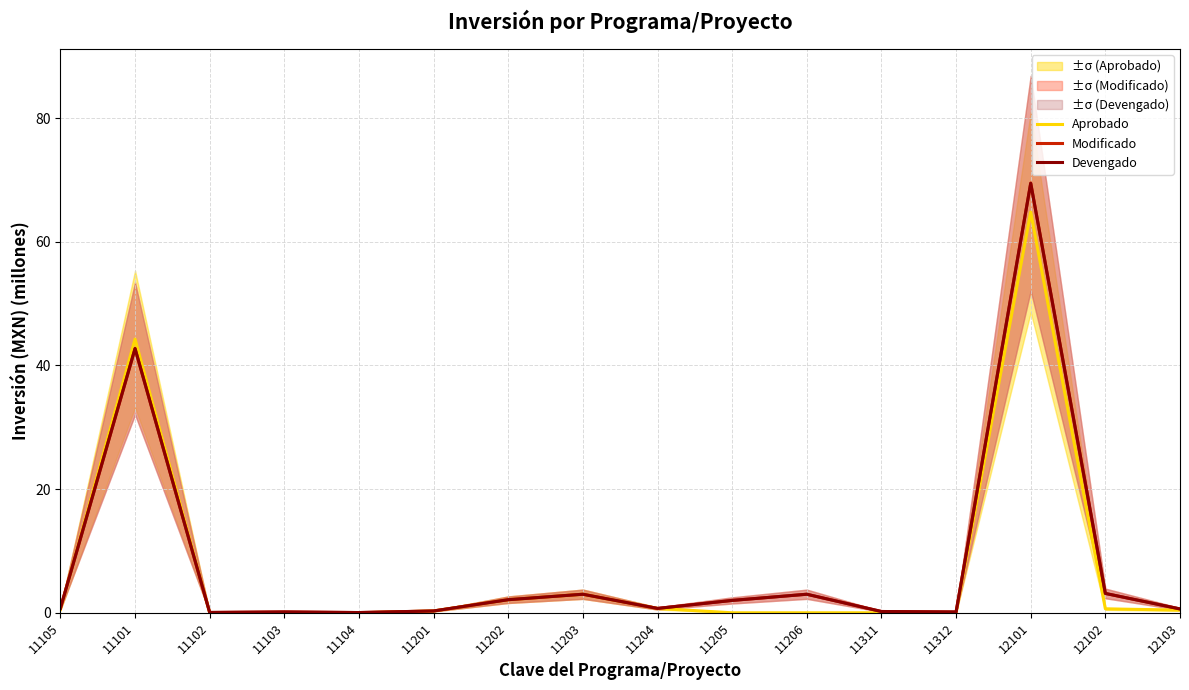

What value does the Devengado series have at 11205?

2.0